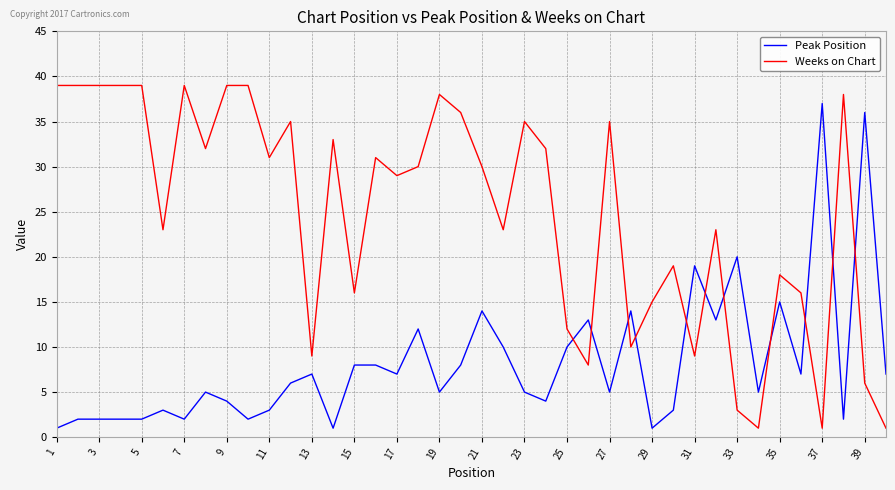

Which series has the largest total across all categories?

Weeks on Chart